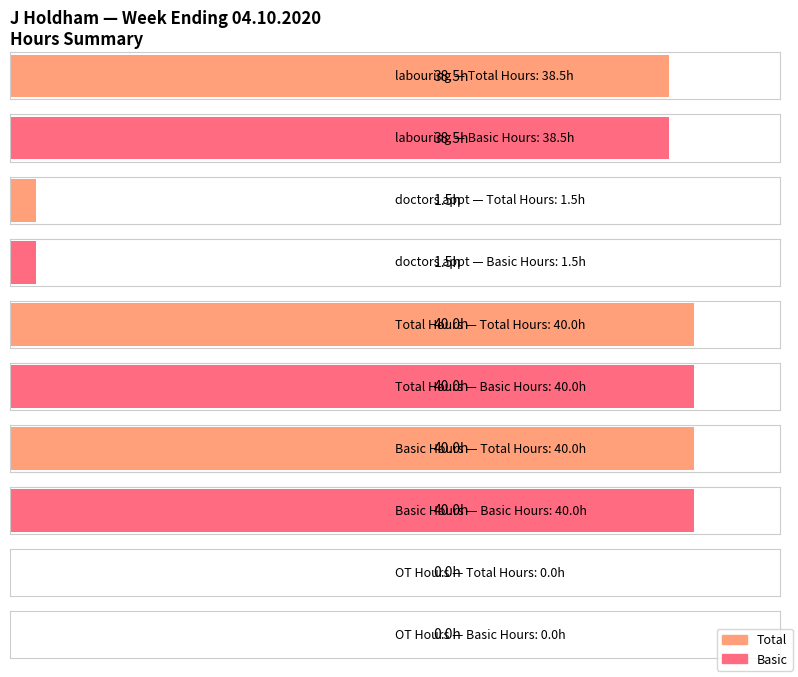

True or false: Total has a value of 2.5 at doctors appointment.

False